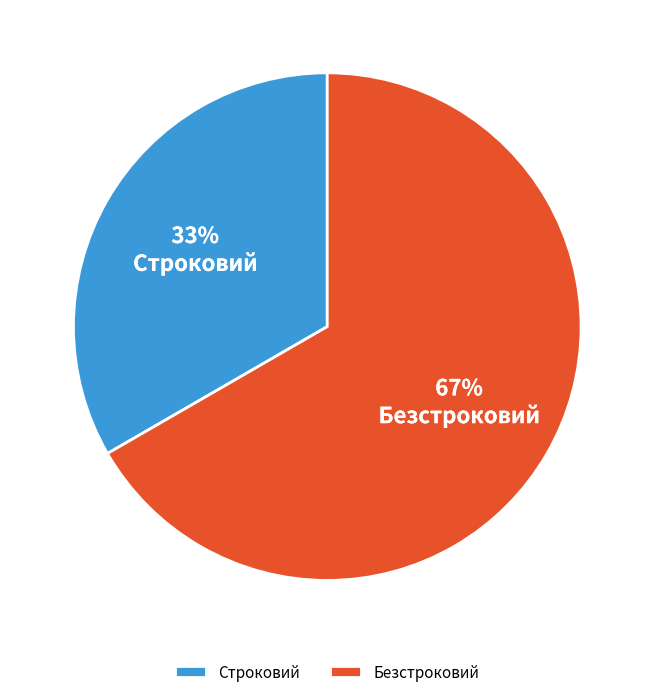

Is it true that Безстроковий is 67% of the pie?

True